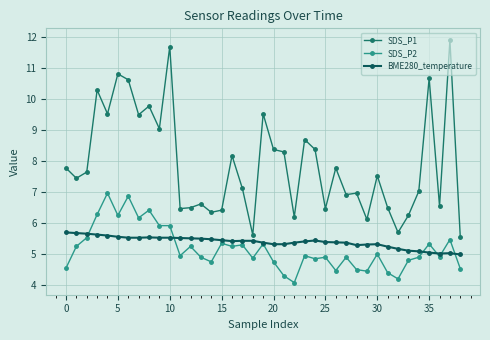

What is the label of the 16th point from the right?

23